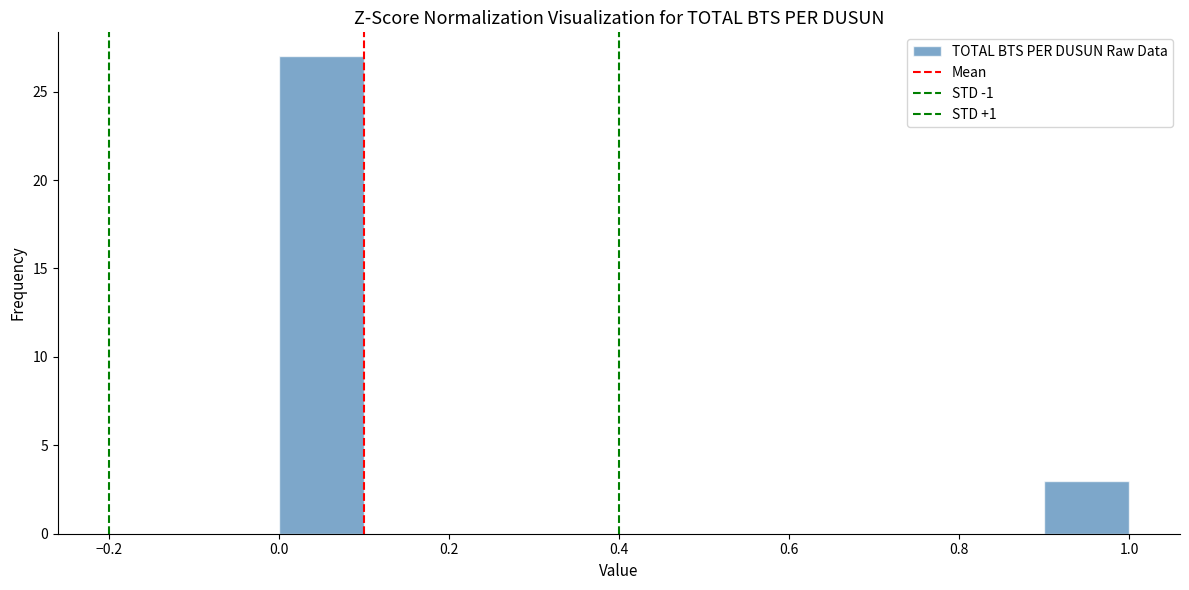

Reading left to right, transcribe this chart: for each bar, give the range it covers on the x-axis and its height. The values are not printed on the chart, so give them approximately, as read against the axis.

0.0 to 0.1: 27
0.1 to 0.2: 0
0.2 to 0.3: 0
0.3 to 0.4: 0
0.4 to 0.5: 0
0.5 to 0.6: 0
0.6 to 0.7: 0
0.7 to 0.8: 0
0.8 to 0.9: 0
0.9 to 1.0: 3